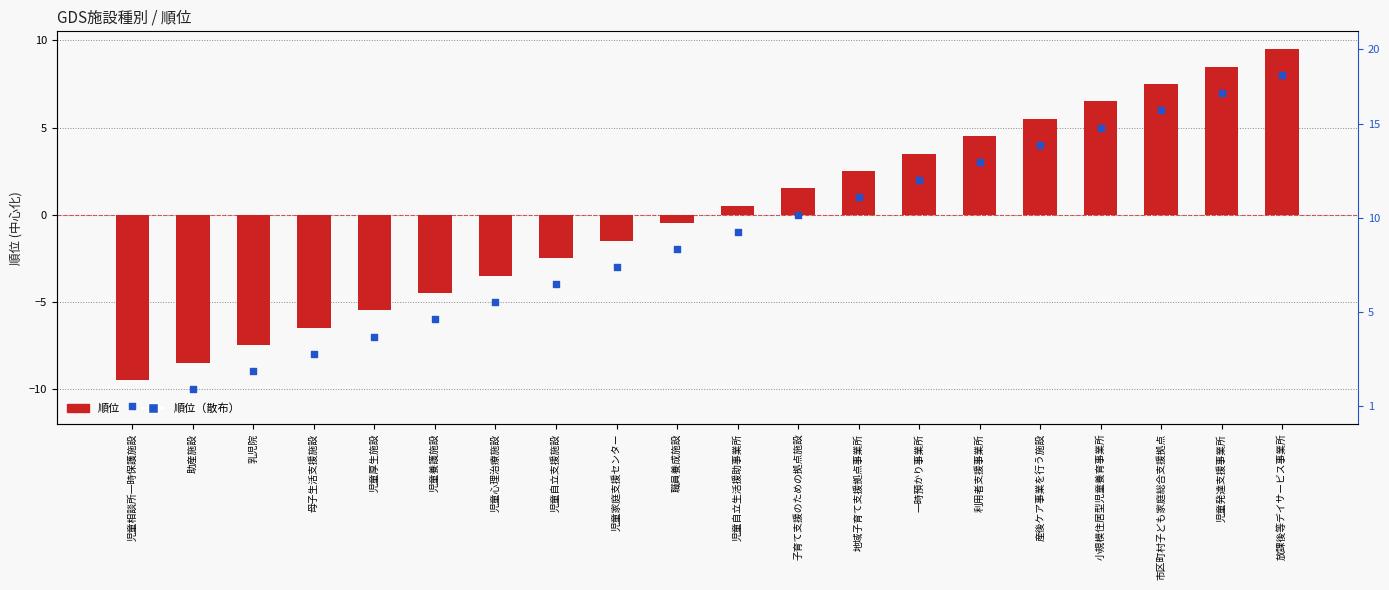

Which series has the largest total across all categories?

順位